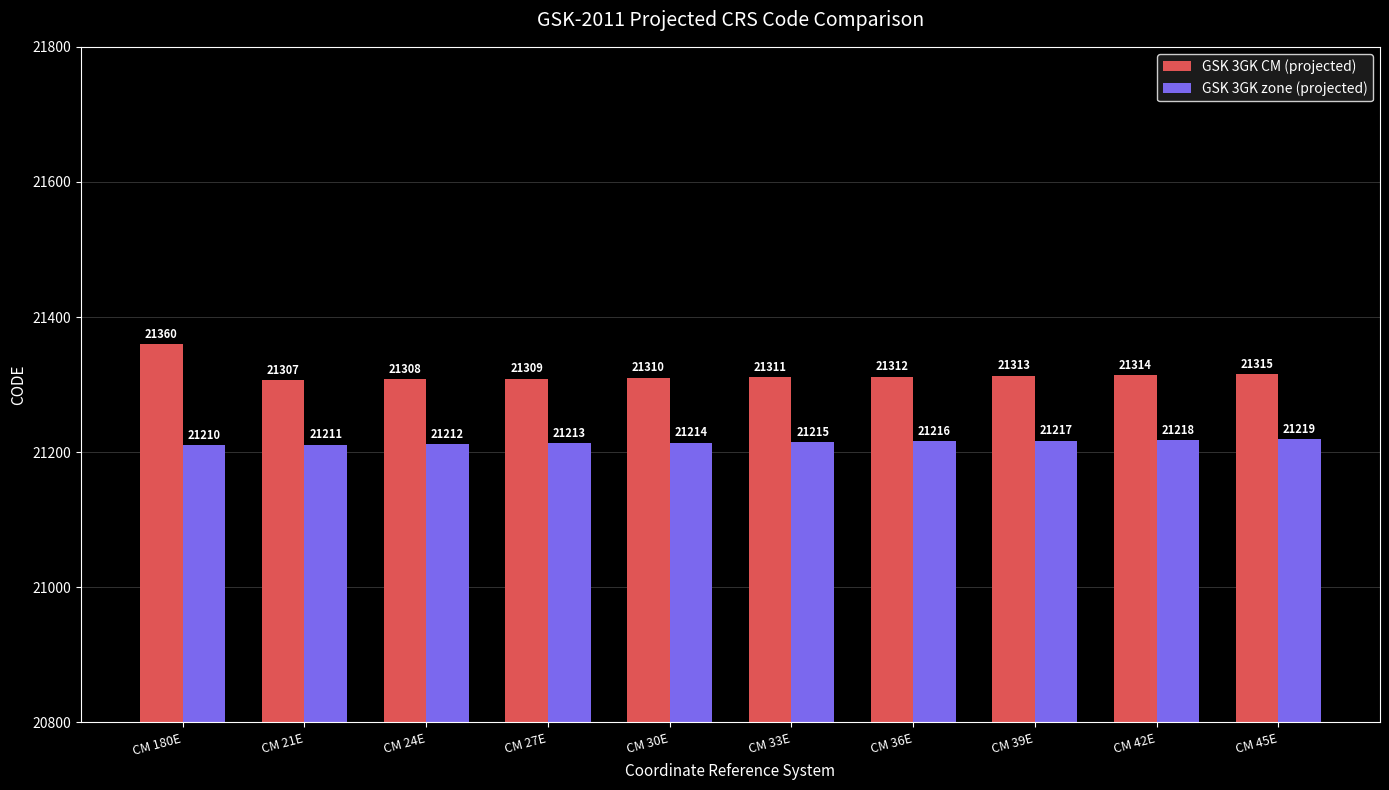

What is the sum of the GSK 3GK zone (projected) values at CM 27E and CM 30E?

42427